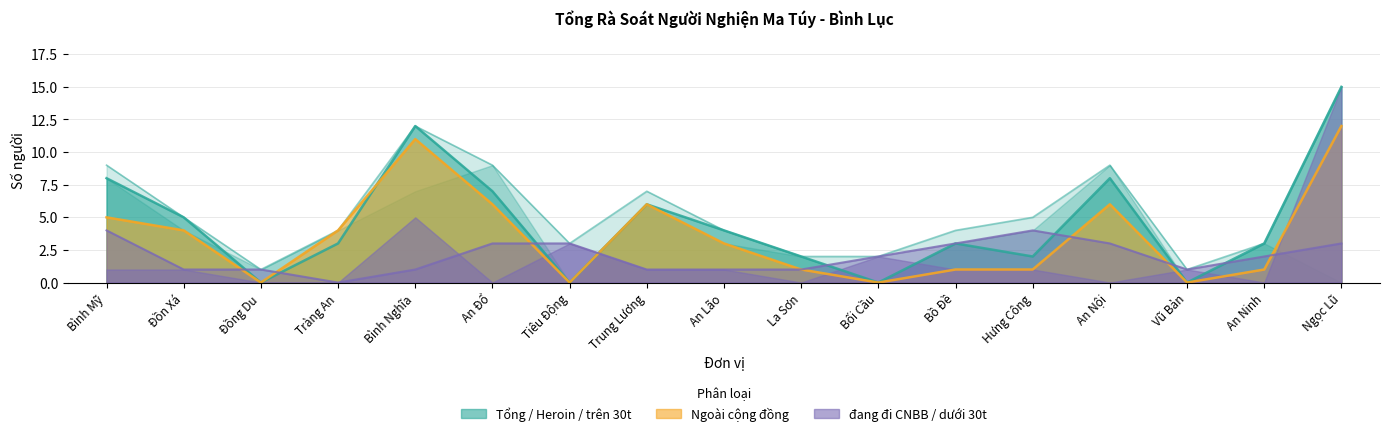

Reading right to left, extract all data points from this chart.

Tổng: 15	3	1	9	5	4	2	2	4	7	3	9	12	4	1	5	9
Ngoài cộng đồng: 12	1	0	6	1	1	0	1	3	6	0	6	11	4	0	4	5
đang đi CNBB: 3	2	1	3	4	3	2	1	1	1	3	3	1	0	1	1	4
Heroin: 15	3	0	8	2	3	0	2	4	6	0	7	12	3	0	5	8